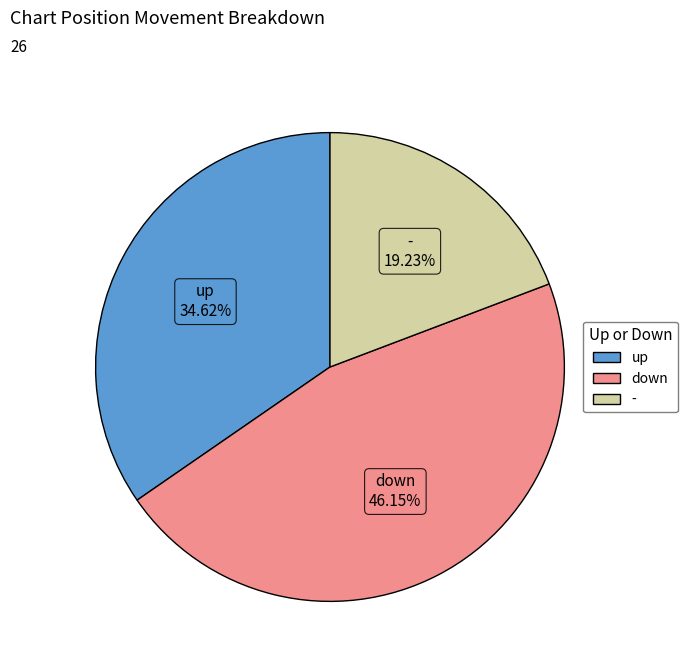

Combined, what portion of the pie is - and down?

65.4%